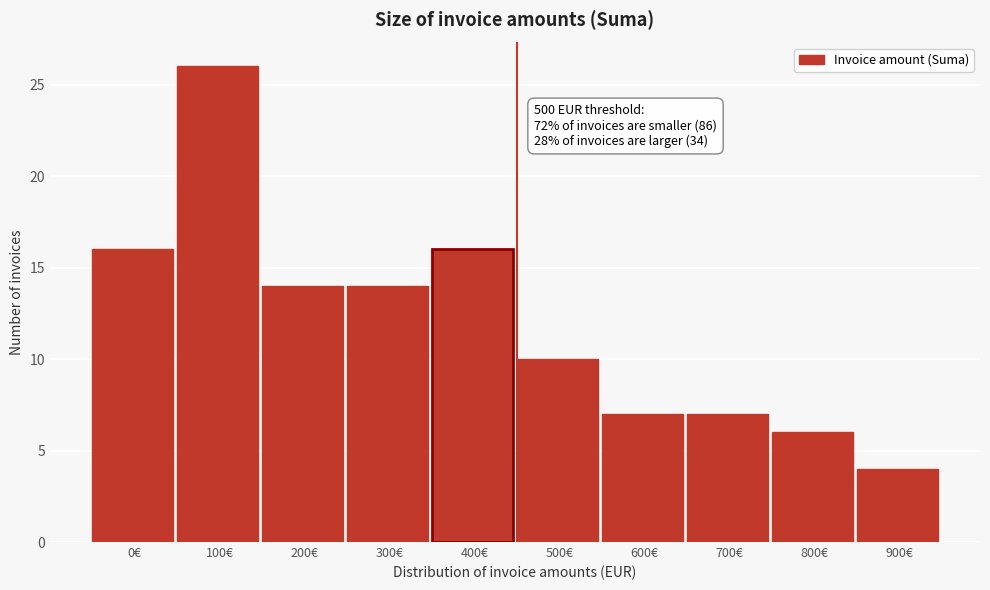

Reading left to right, what are all the values shown in this chart?

0€=16	100€=26	200€=14	300€=14	400€=16	500€=10	600€=7	700€=7	800€=6	900€=4